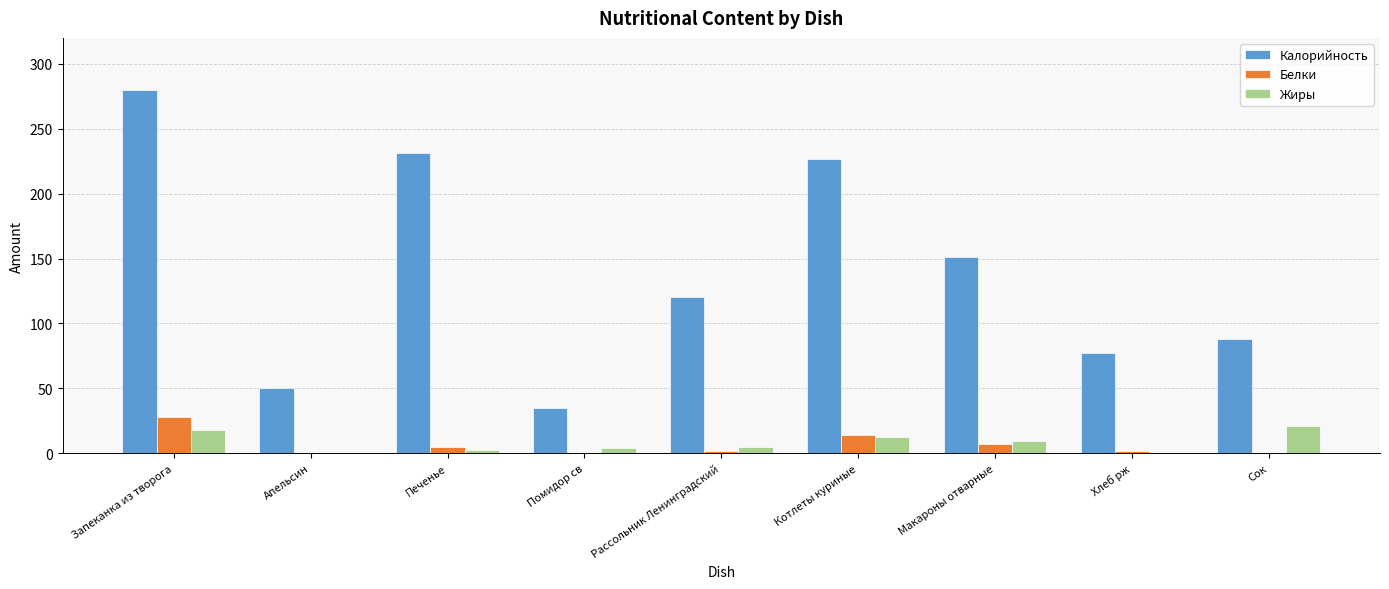

Read the Белки value at Запеканка из творога.

27.8